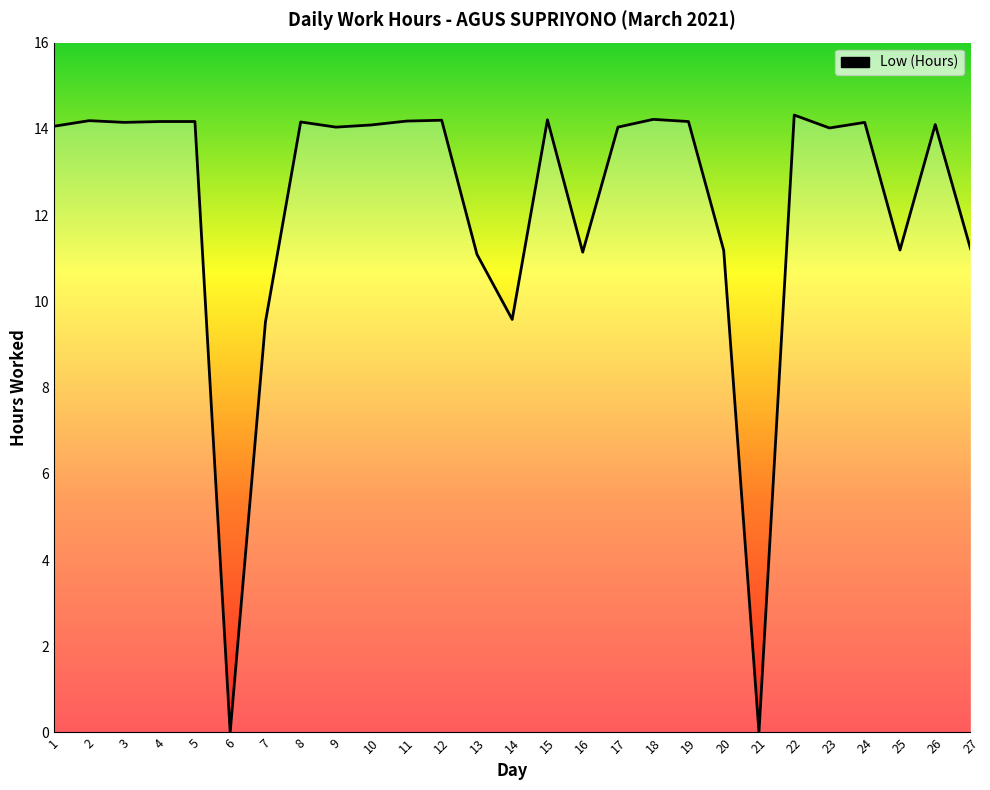

Is this an area chart (filled region under the line)?

No